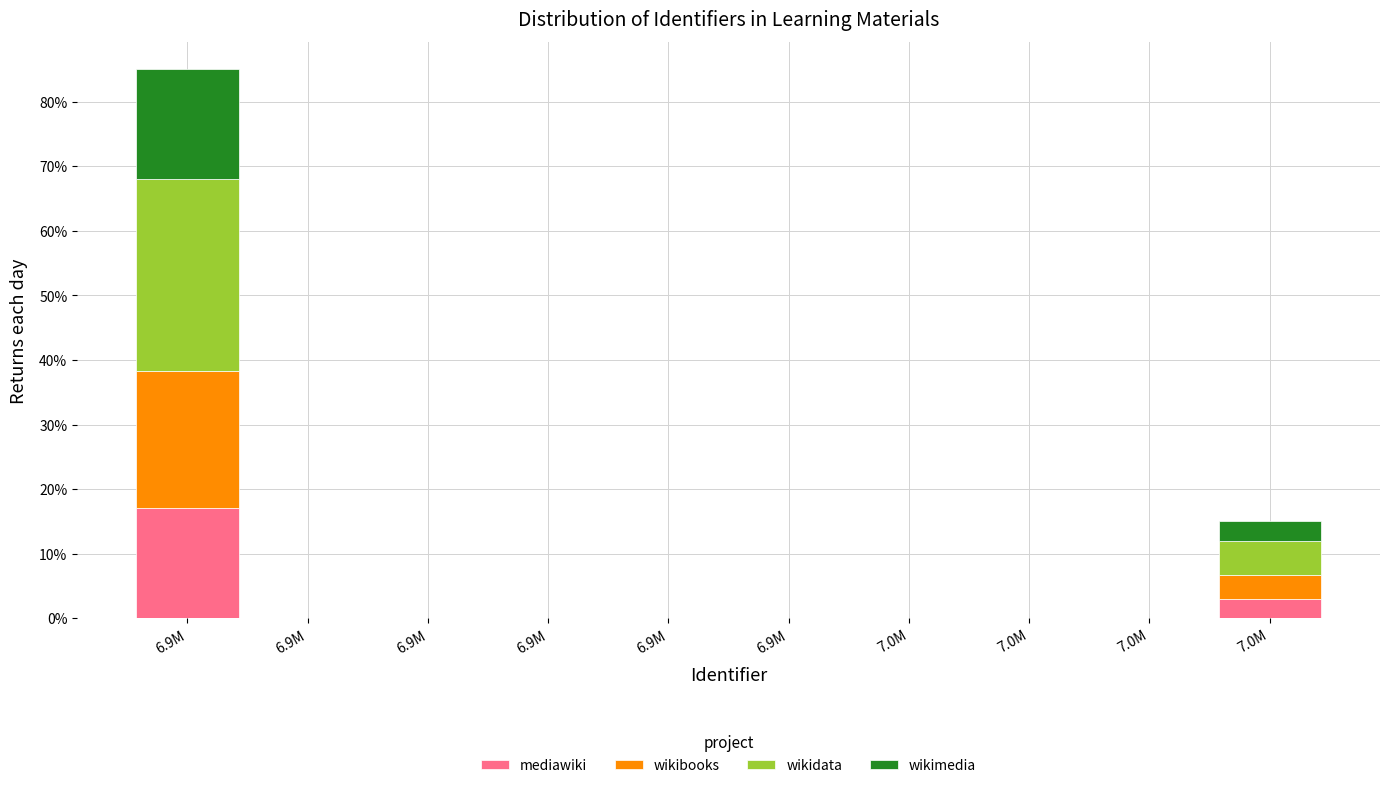

How many categories are shown in the chart?

10